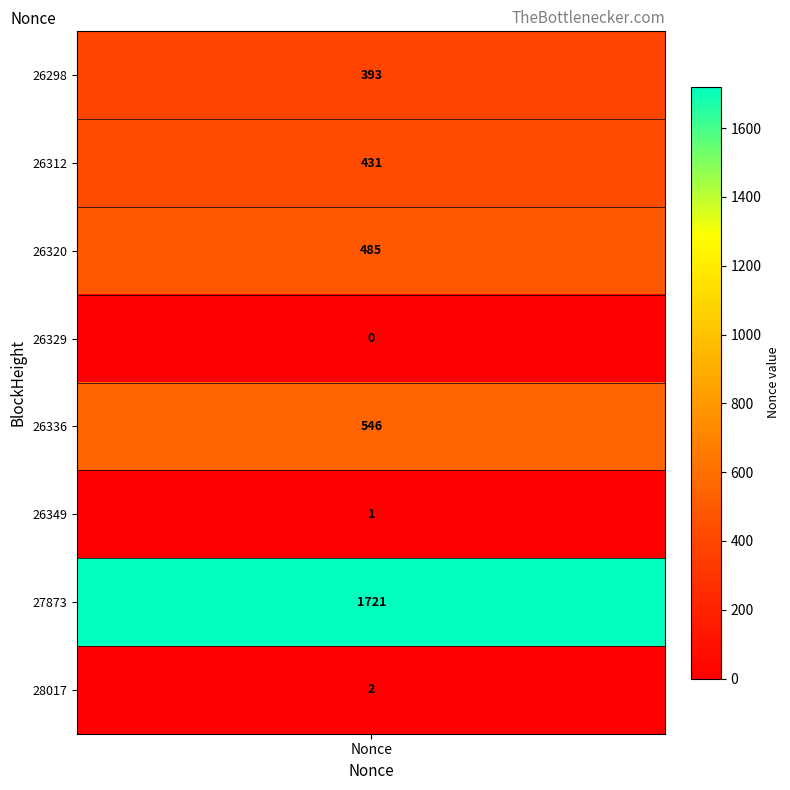

Reading left to right, what are all the values shown in this chart?

393	431	485	0	546	1	1721	2